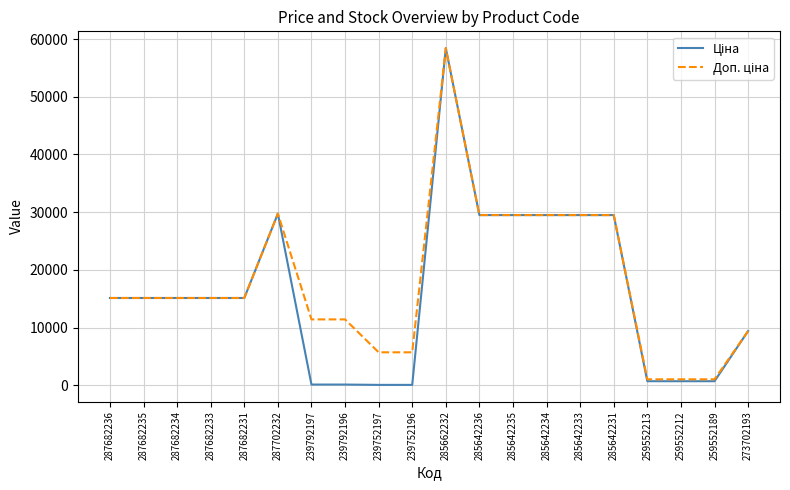

What is the greatest value displayed?

58426.5